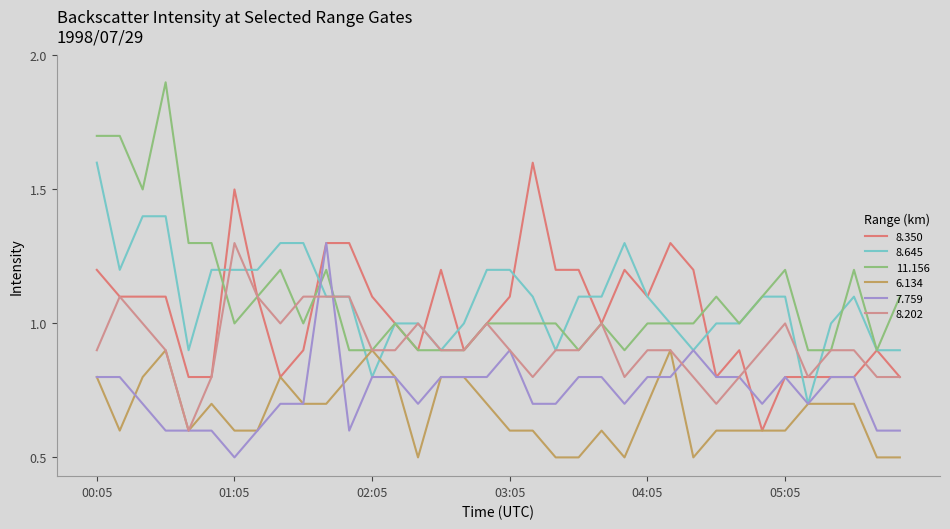

Does the chart display data point markers on the line(s)?

No